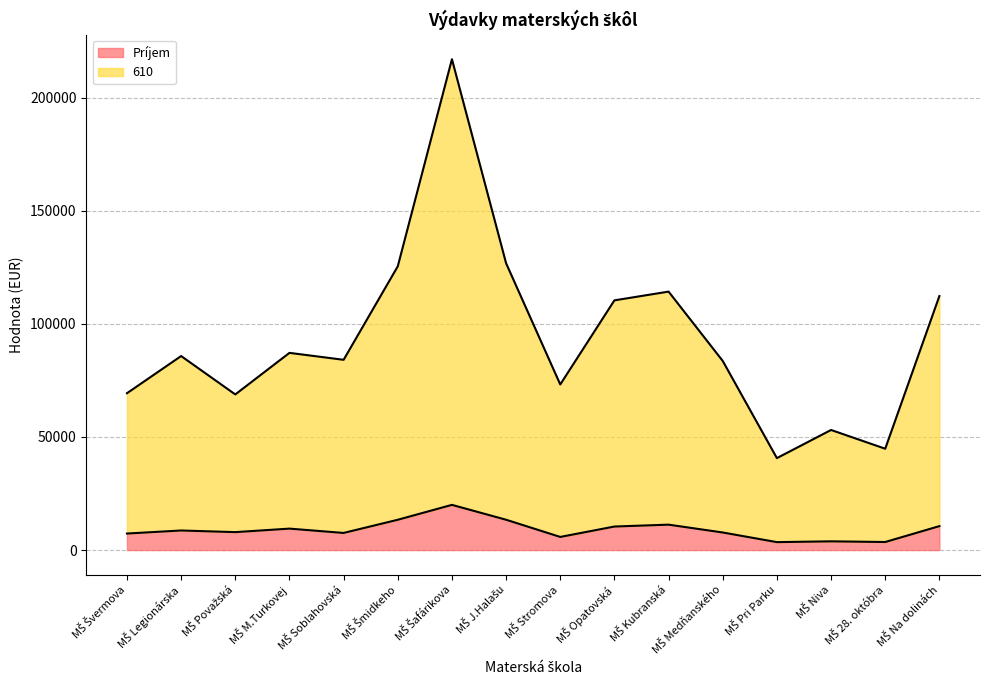

What is the value of the Príjem point at the 5th from the left?

7560